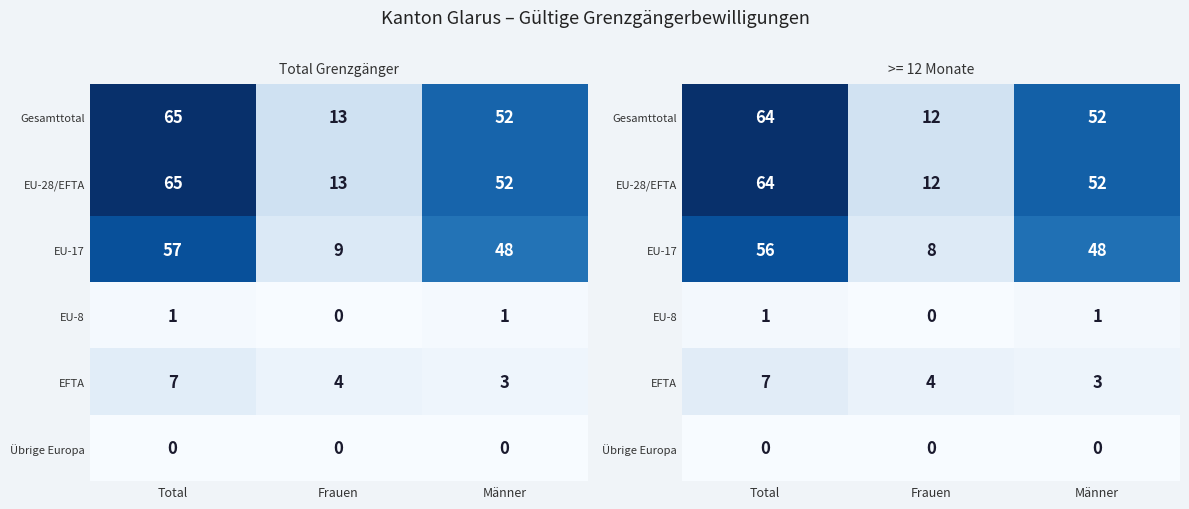

How many series are shown in this chart?

6